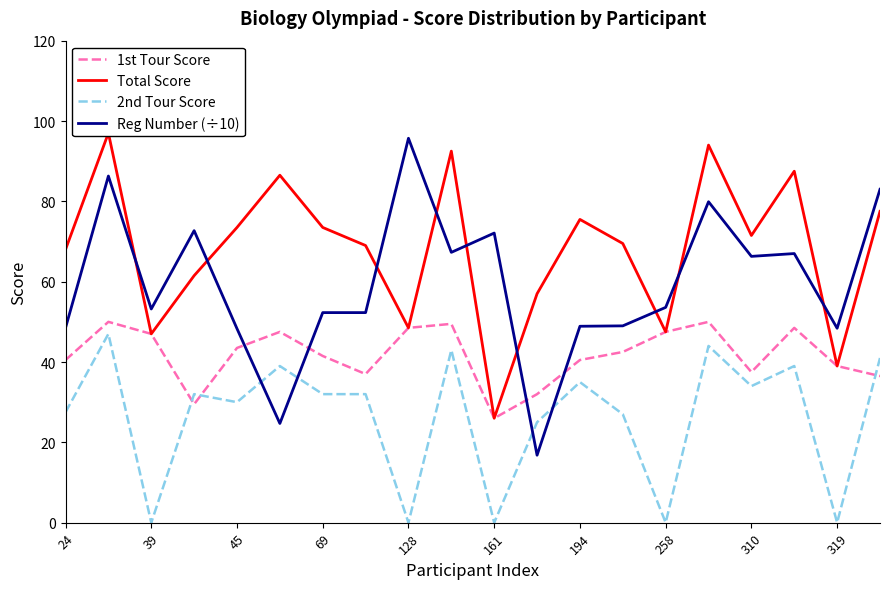

What are all the series names shown in the legend?

1st Tour Score, Total Score, 2nd Tour Score, Reg Number (÷10)